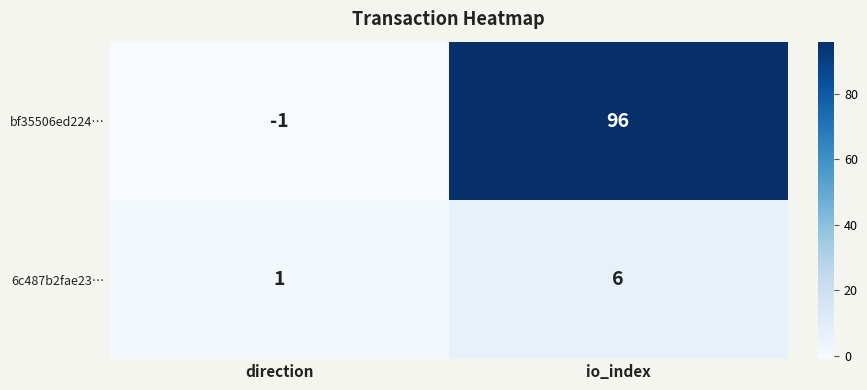

What is the difference between the bf35506ed224… values at io_index and direction?

97